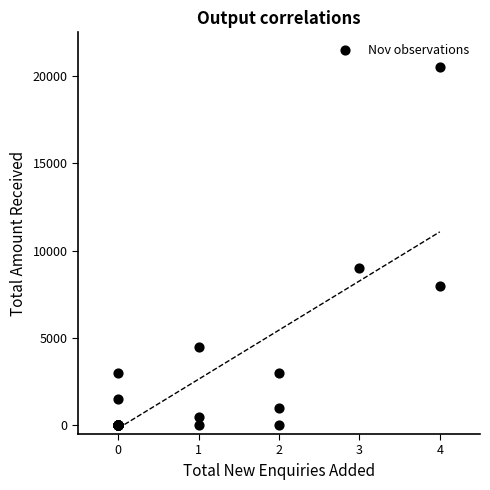

What Y value in the scatter plot is closest to 10250?

9000